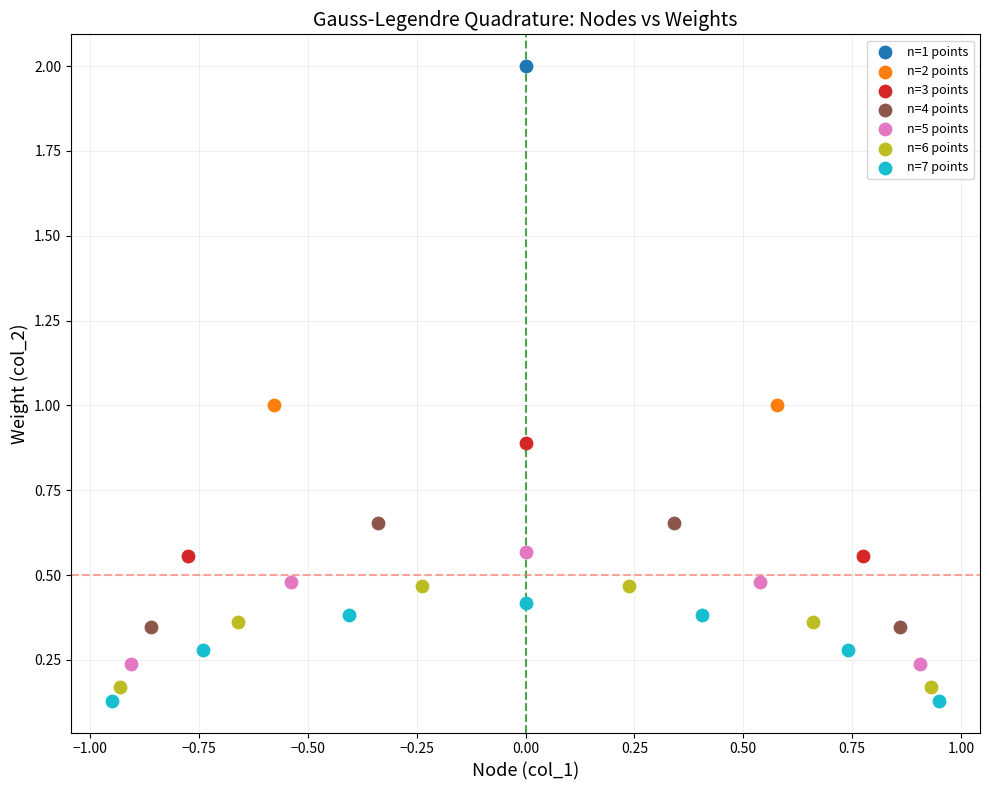

What are all the series names shown in the legend?

n=1 points, n=2 points, n=3 points, n=4 points, n=5 points, n=6 points, n=7 points